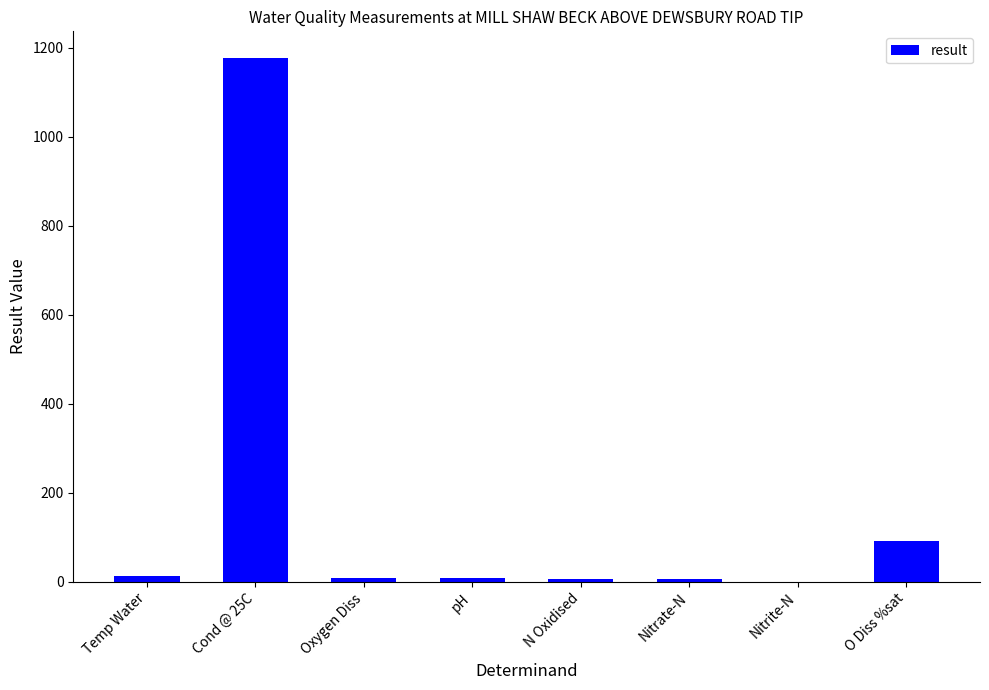

Is it true that the value at Cond @ 25C is 1178.0?

True